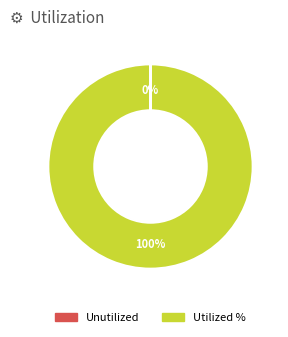

To the nearest percent, what is the difference between the largest and smallest slice percentages?

100%